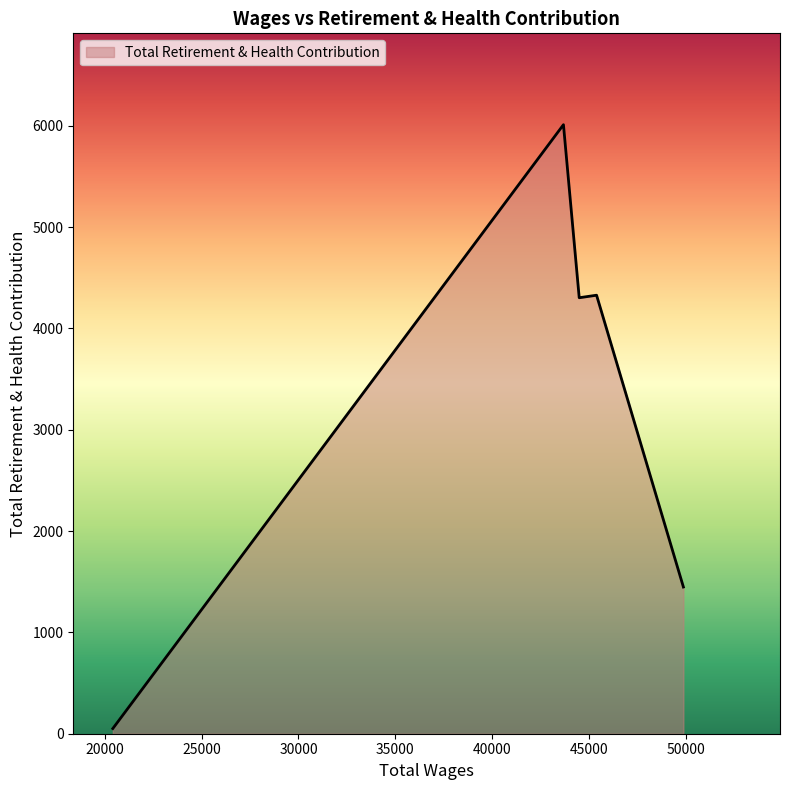

What is the maximum value shown in the chart?

6011